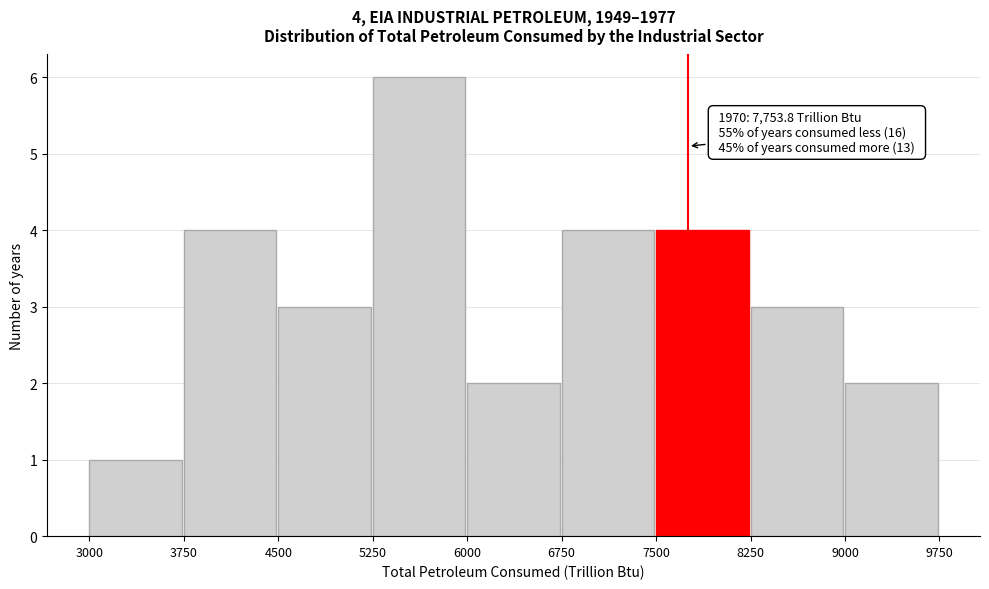

Which range on the x-axis has the tallest bar?

5250 to 6000